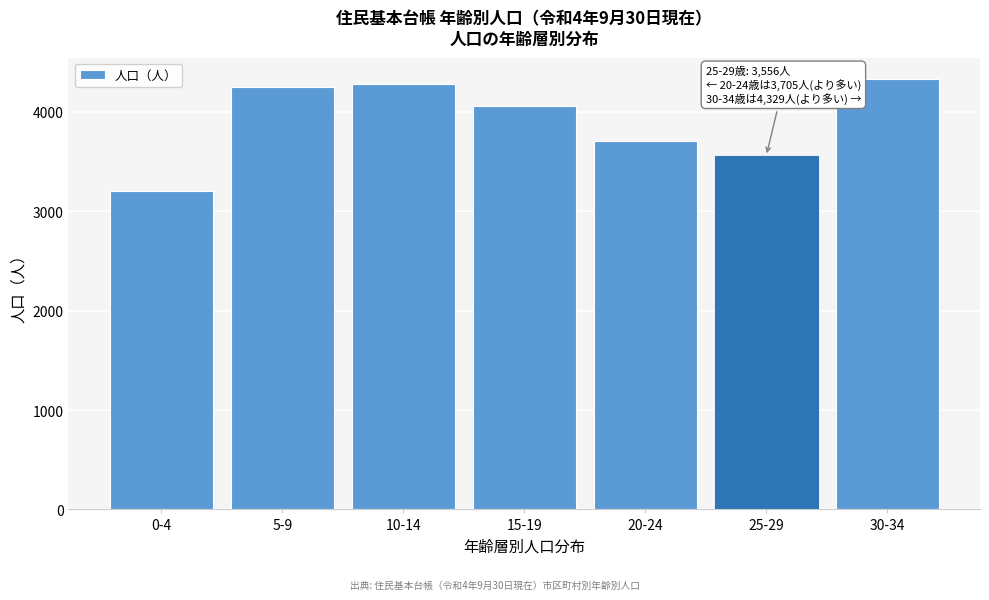

Reading left to right, transcribe all the data shown in this chart.

3199	4253	4283	4059	3705	3556	4329